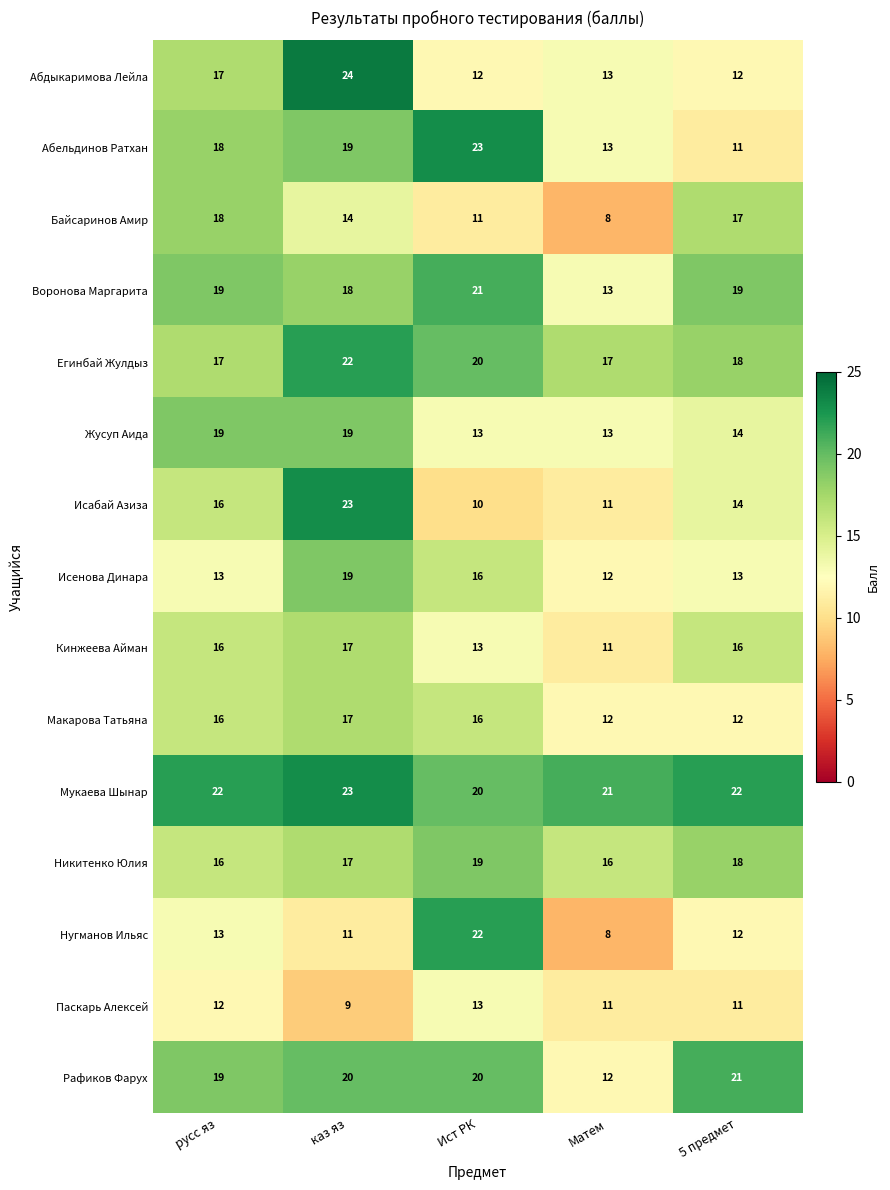

What is the greatest value displayed?

24